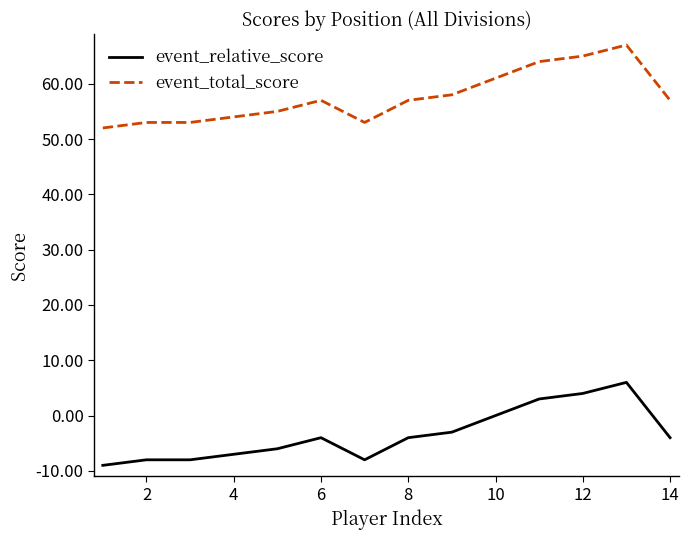

List the series in order of their peak value, highest first.

event_total_score, event_relative_score